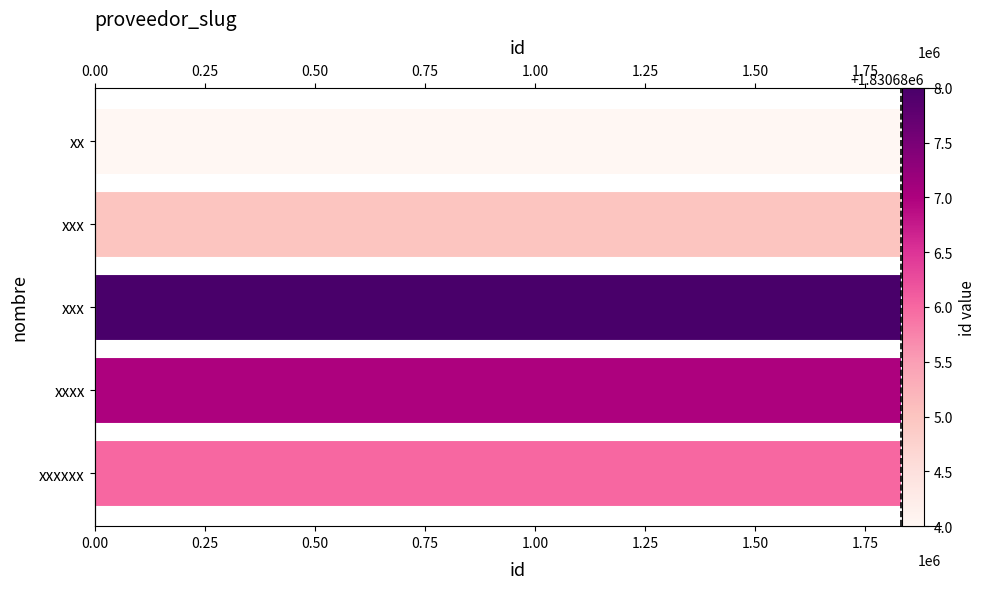

What value does the data have at xxx?

1830685